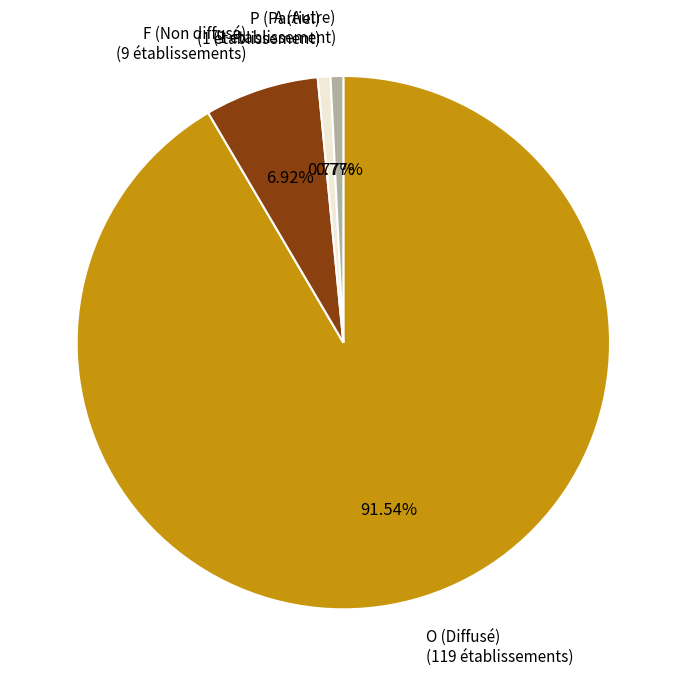

What is the majority slice?

O